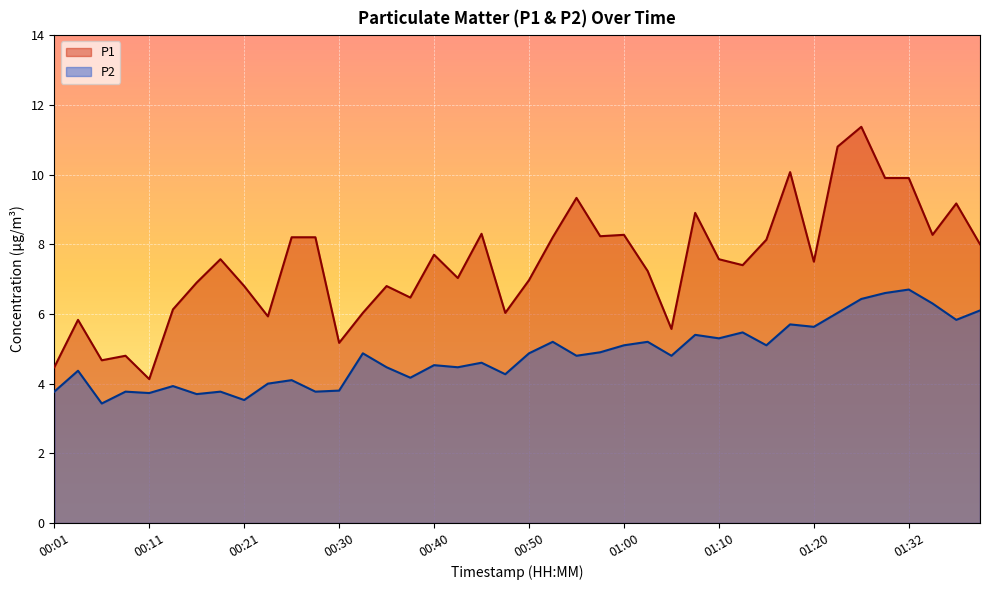

List the labels in order of P1 value, largest first.

01:26, 01:23, 01:17, 01:29, 01:32, 00:55, 01:37, 01:08, 00:45, 01:00, 01:34, 00:58, 00:26, 00:28, 00:53, 01:15, 01:39, 00:40, 00:18, 01:10, 01:20, 01:12, 01:03, 00:43, 00:50, 00:16, 00:21, 00:35, 00:38, 00:13, 00:33, 00:48, 00:23, 00:03, 01:05, 00:30, 00:08, 00:06, 00:01, 00:11